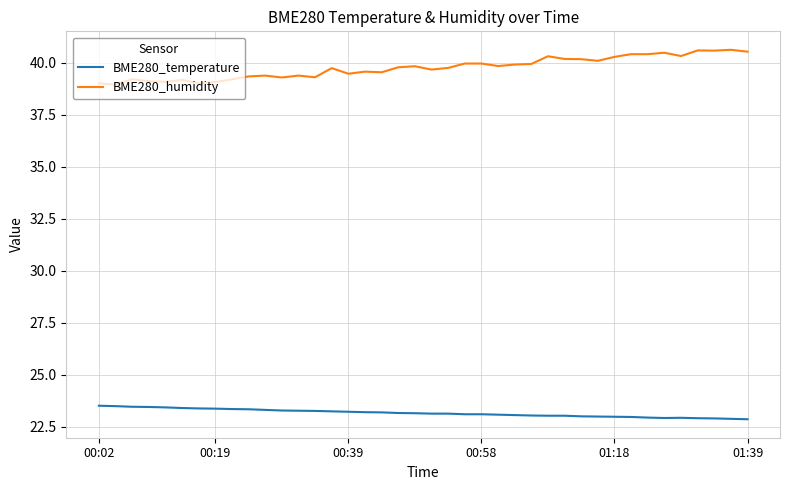

List the series in order of their peak value, highest first.

BME280_humidity, BME280_temperature